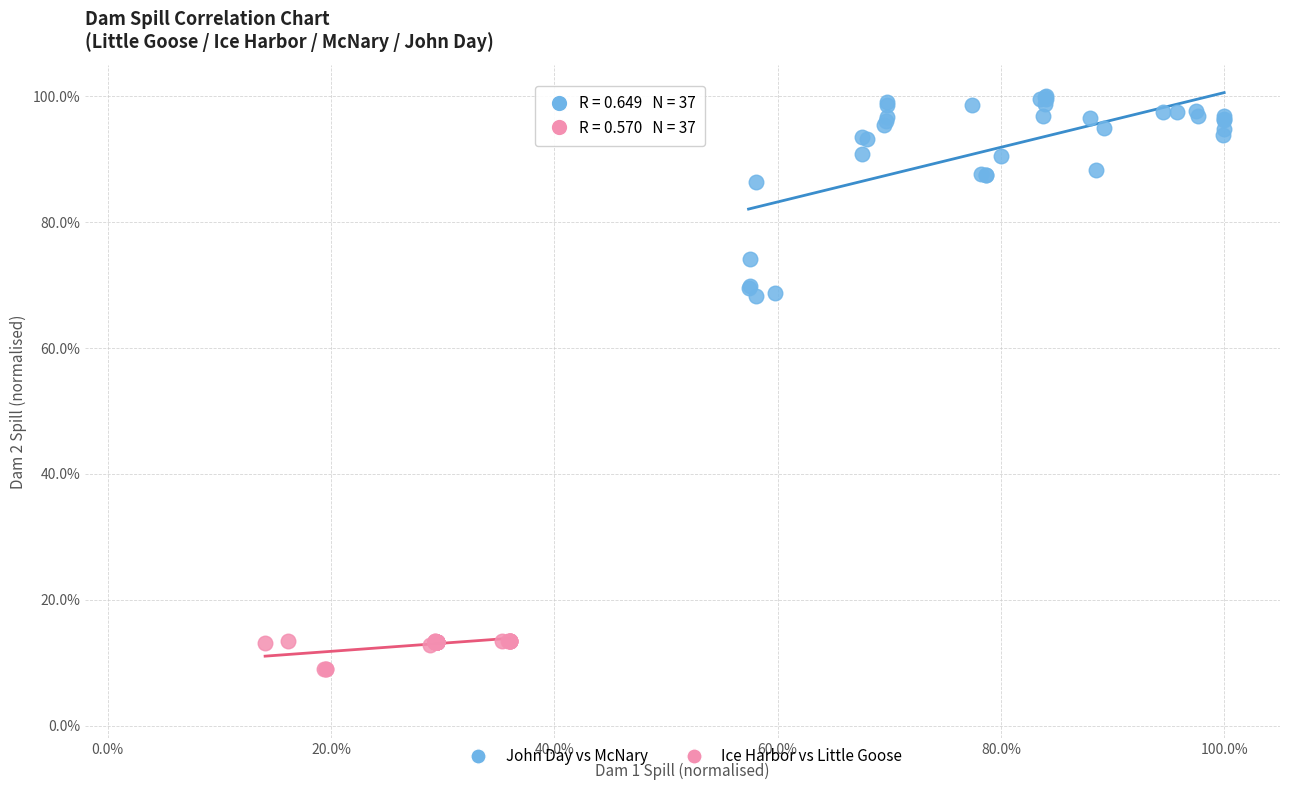

What are all the series names shown in the legend?

John Day vs McNary, Ice Harbor vs Little Goose